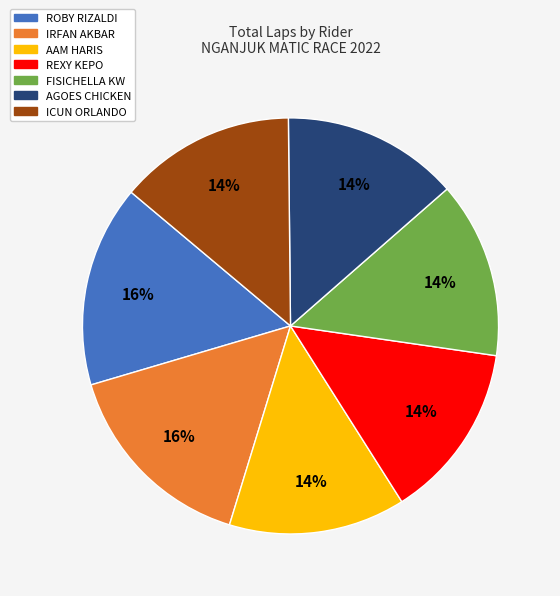

Is there any slice that represents more than half of the pie?

No